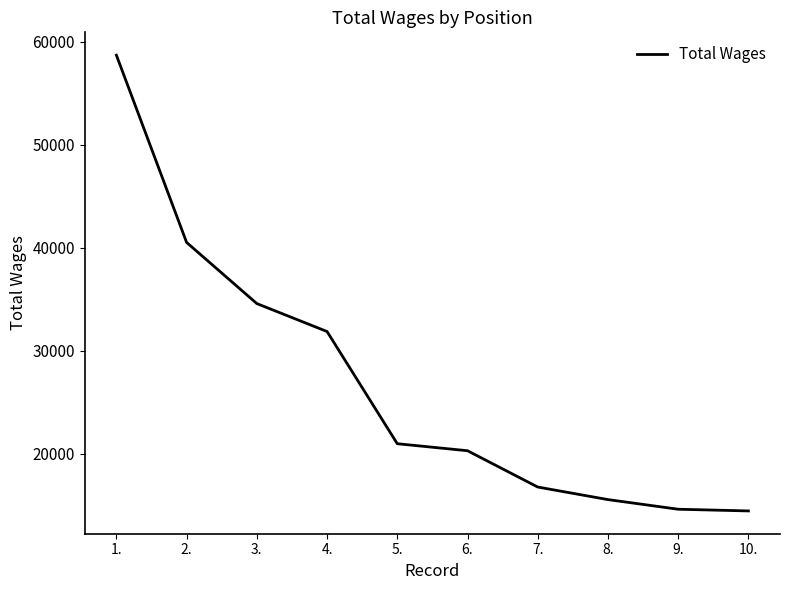

What position from the right is 8.?

3